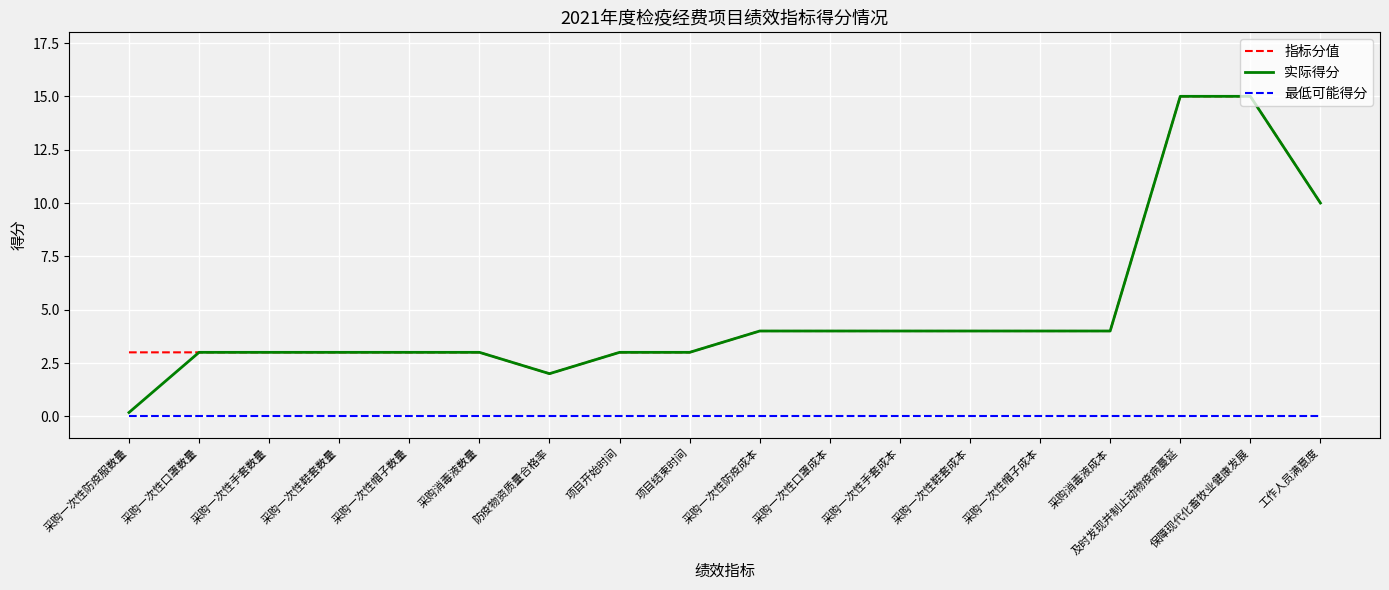

True or false: 最低可能得分 and 指标分值 intersect in this chart.

False